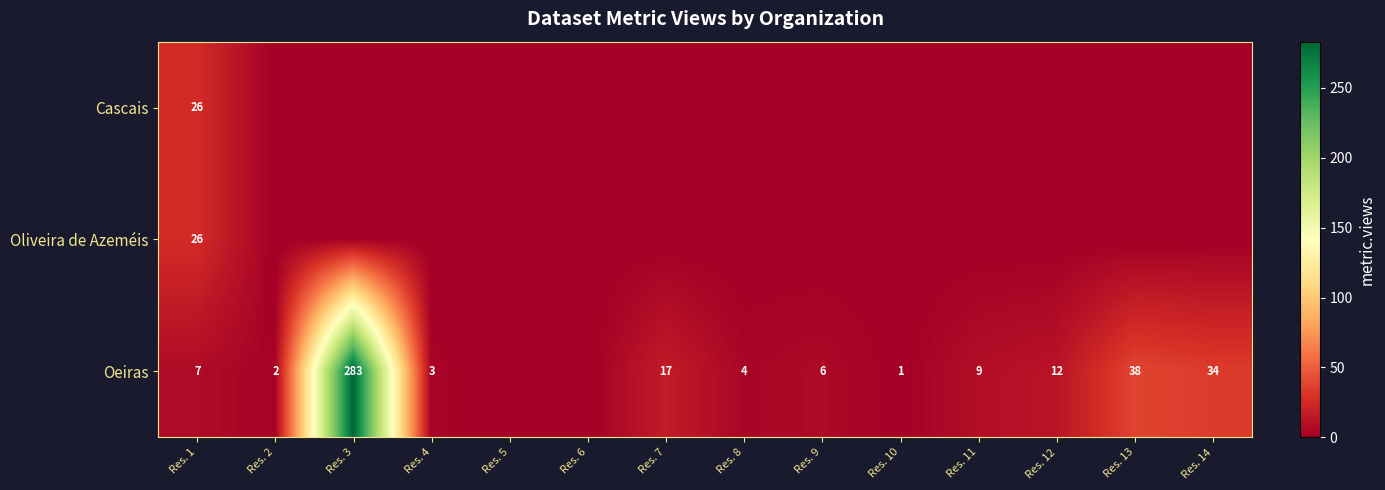

Is the value of Oeiras at Res. 12 greater than the value of Cascais at Res. 1?

No